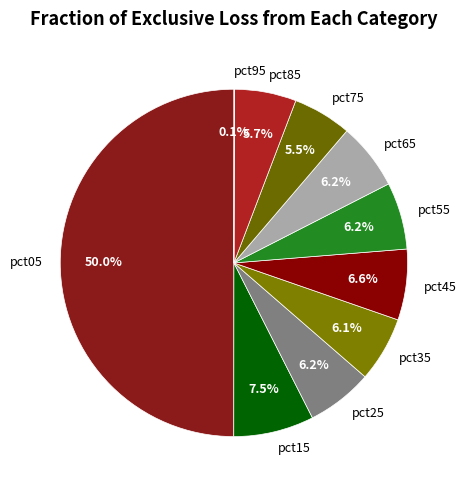

Which category has the biggest portion of the pie?

pct05